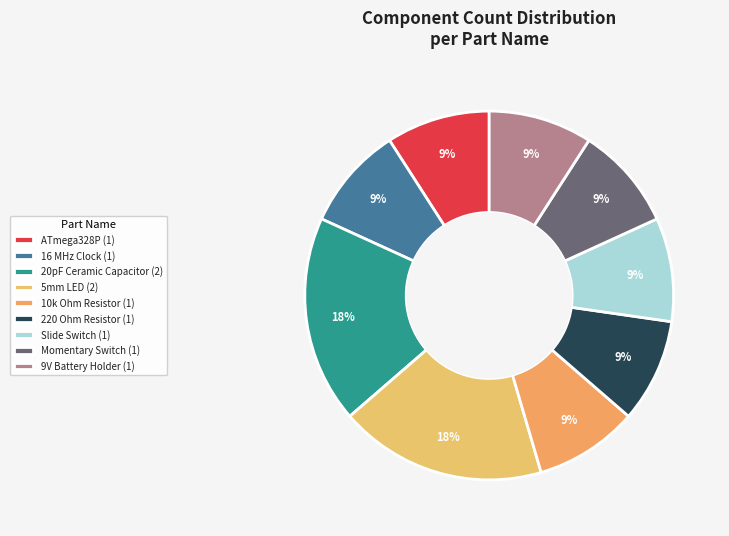

Is there a majority slice in this chart?

No